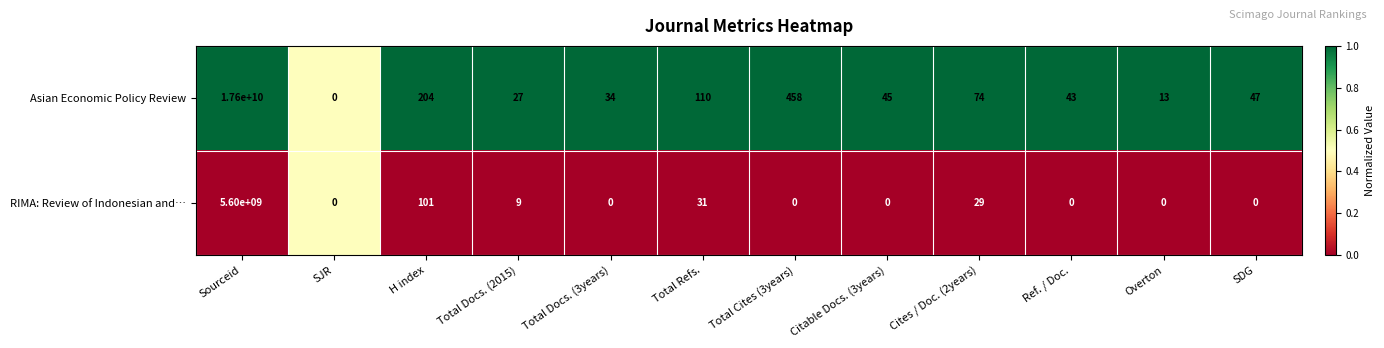

Which series has the largest total across all categories?

Asian Economic Policy Review